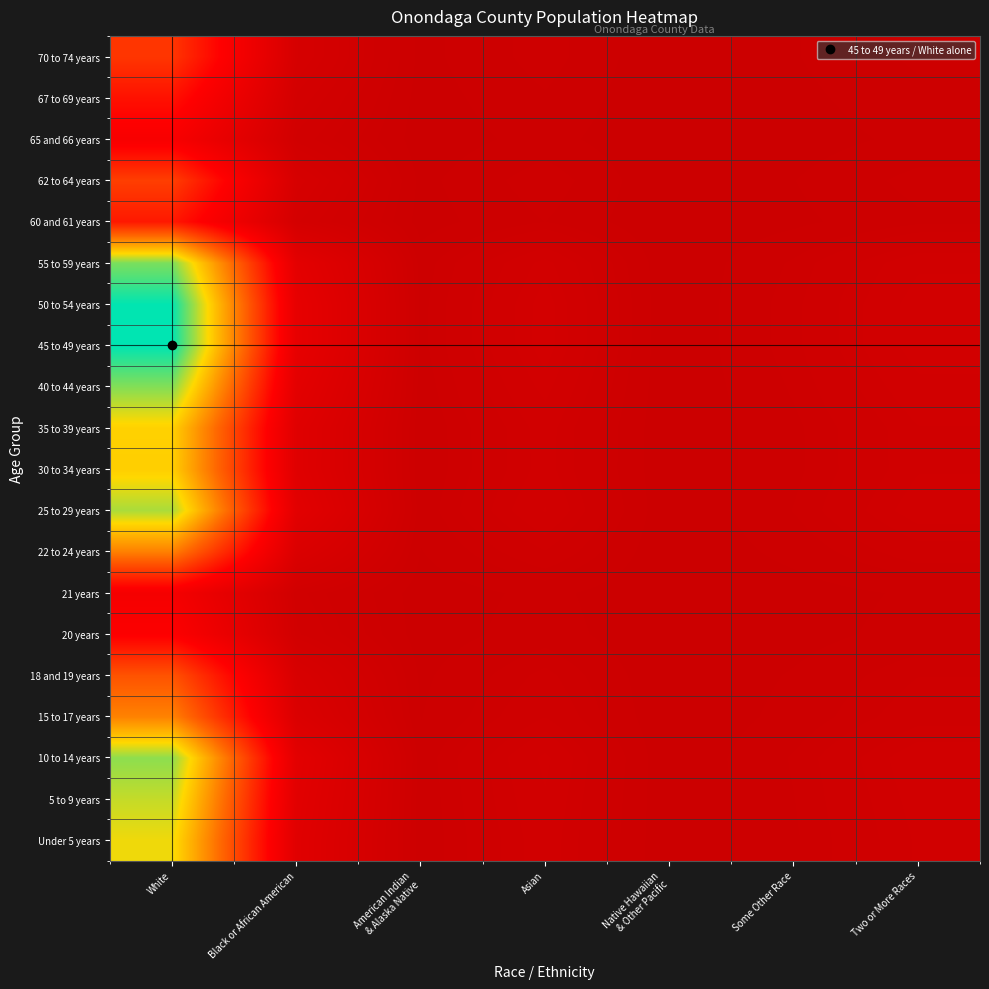

List the series in order of their peak value, lowest first.

21 years, 65 and 66 years, 20 years, 67 to 69 years, 60 and 61 years, 70 to 74 years, 62 to 64 years, 18 and 19 years, 22 to 24 years, 15 to 17 years, 30 to 34 years, 35 to 39 years, Under 5 years, 5 to 9 years, 25 to 29 years, 10 to 14 years, 40 to 44 years, 55 to 59 years, 50 to 54 years, 45 to 49 years